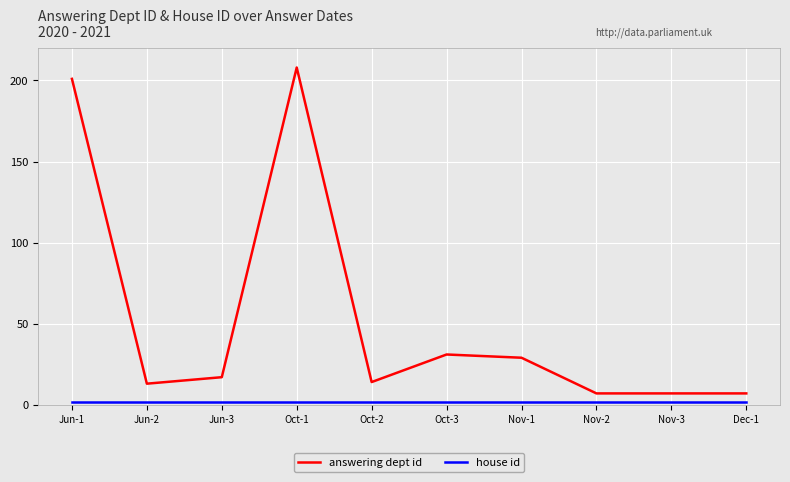

How many categories are shown in the chart?

10